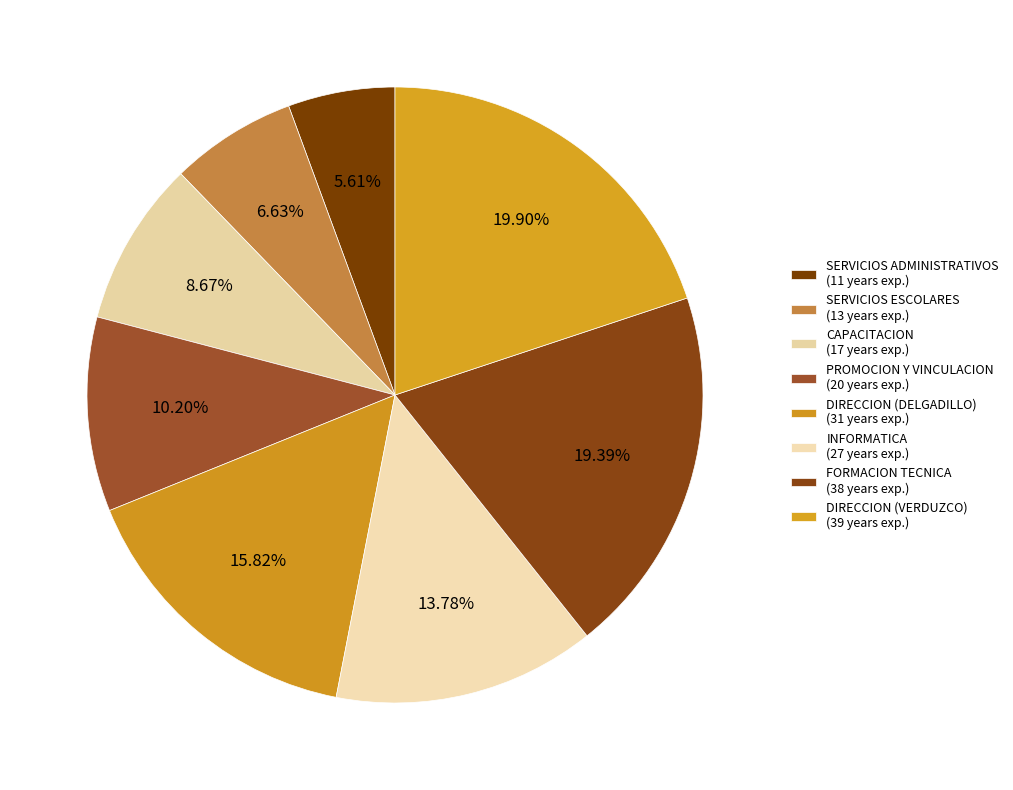

To the nearest percent, what is the difference between the SERVICIOS ADMINISTRATIVOS and DIRECCION (DELGADILLO) slice percentages?

10%